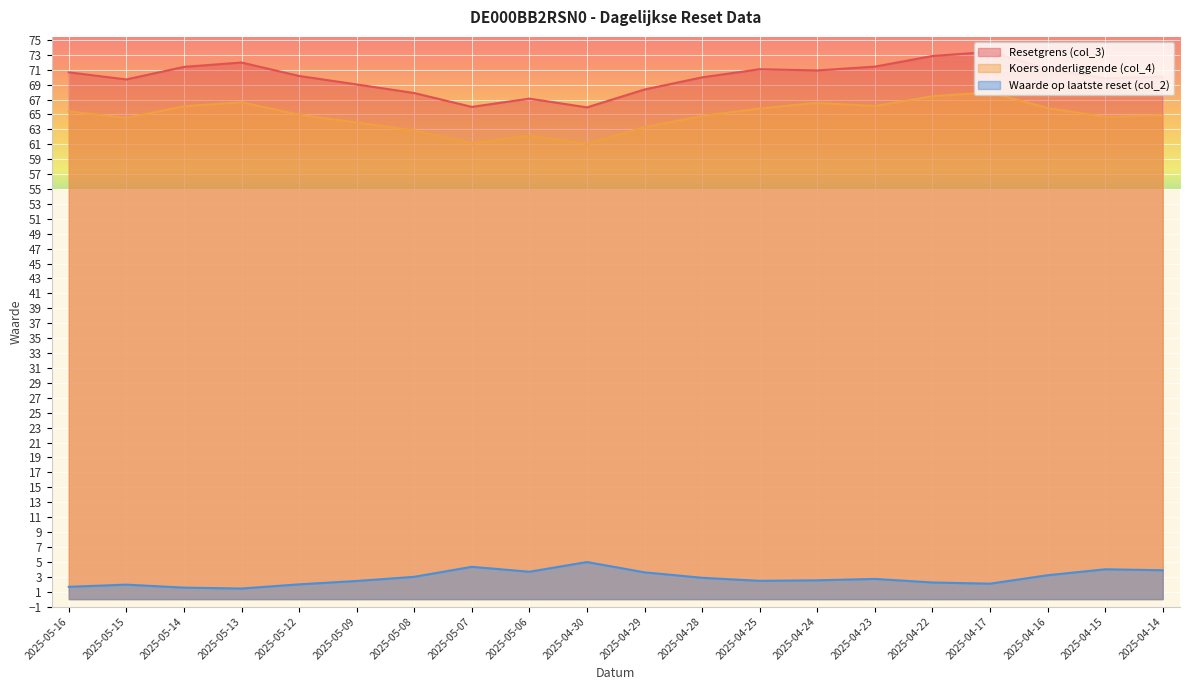

Reading left to right, transcribe all the data shown in this chart.

Resetgrens (col_3): 70.6	69.7	71.4	72.0	70.2	69.0	67.9	66.0	67.1	65.9	68.3	70.0	71.1	70.9	71.4	72.8	73.4	71.1	69.8	70.1
Koers onderliggende (col_4): 65.4	64.5	66.1	66.6	65.0	63.9	62.8	61.1	62.1	61.1	63.3	64.8	65.8	66.5	66.1	67.4	68.0	65.8	64.7	64.9
Waarde op laatste reset (col_2): 1.6	1.9	1.5	1.4	2.0	2.4	3.0	4.3	3.7	5.0	3.6	2.9	2.5	2.5	2.7	2.2	2.1	3.2	4.0	3.9